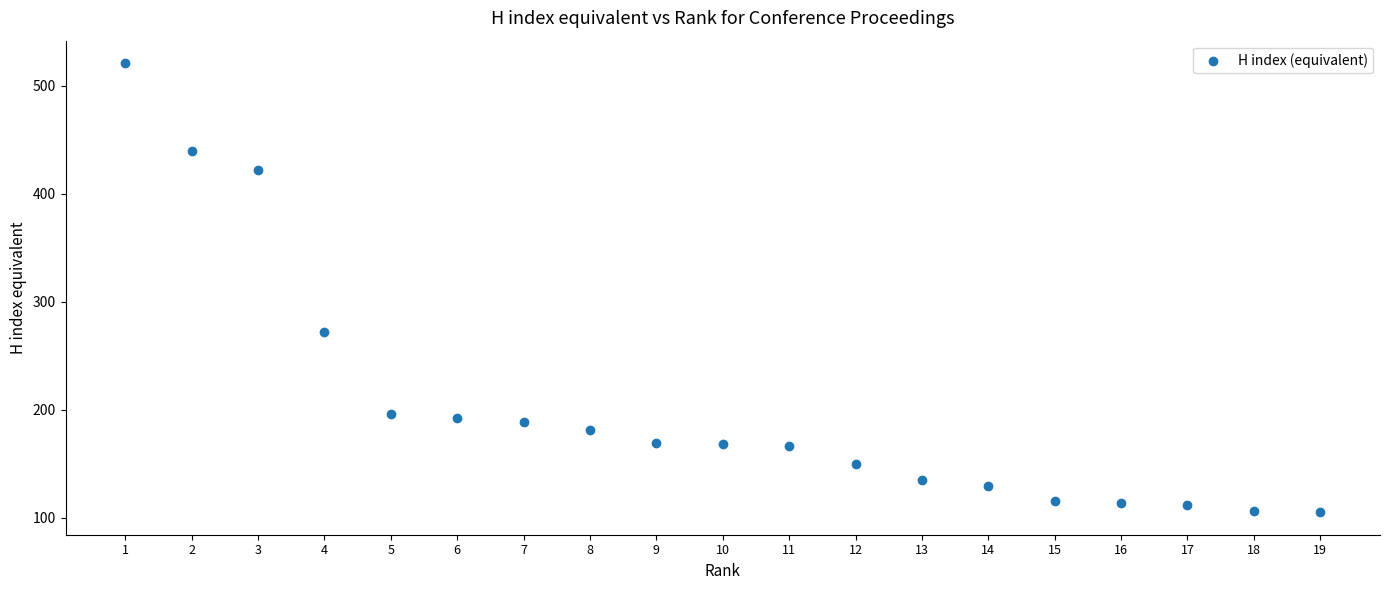

What Y value in the scatter plot is closest to 313?

272